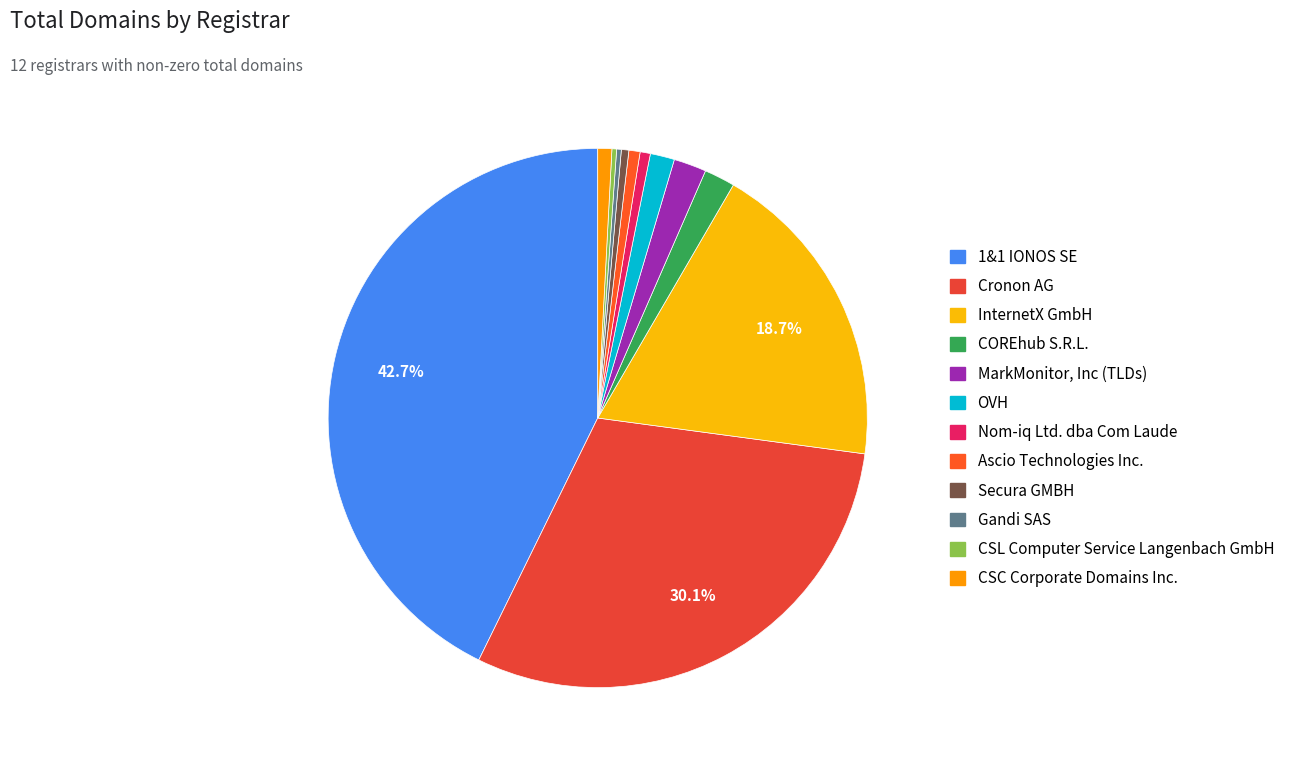

Do Ascio Technologies Inc. and 1&1 IONOS SE together represent more than half of the pie?

No